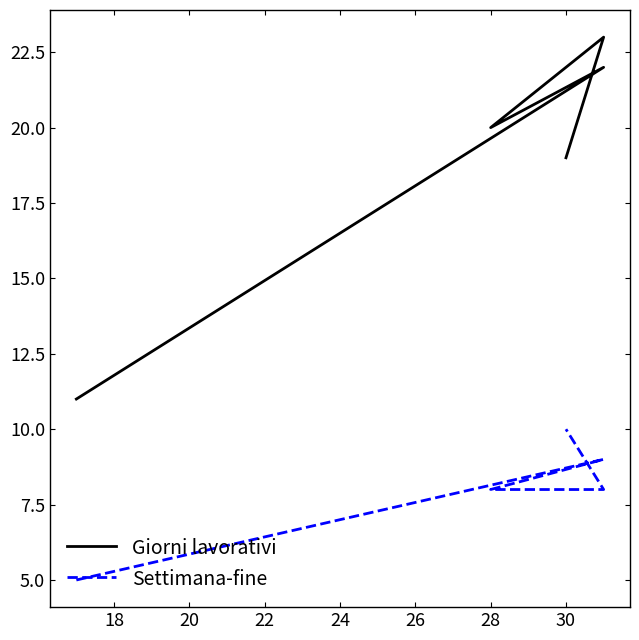

How many interior local valleys does the Giorni lavorativi series have?

1